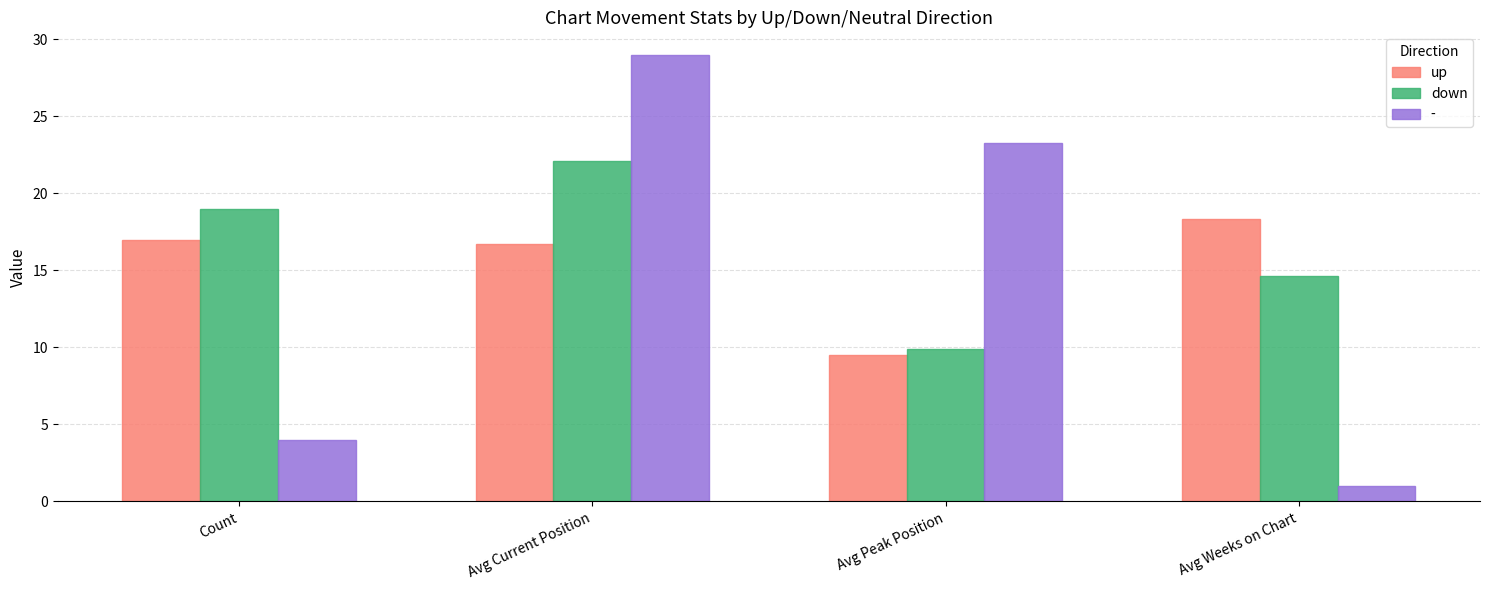

Which category has the lowest value across all series?

Avg Weeks on Chart